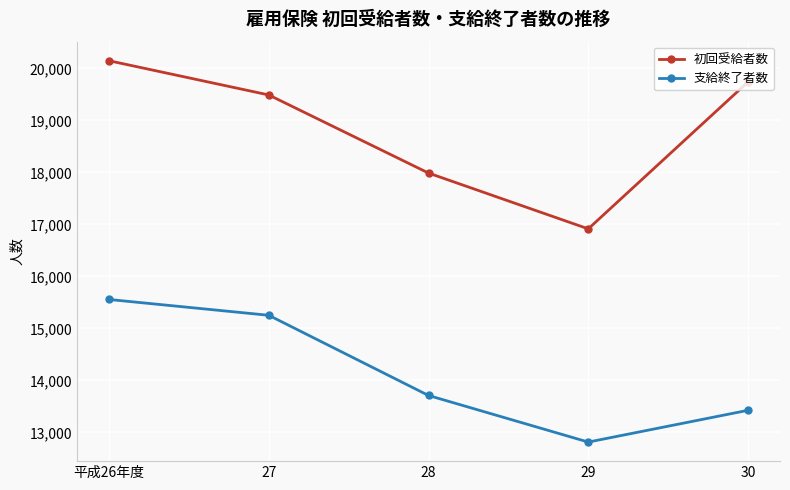

True or false: 初回受給者数 and 支給終了者数 cross at least once.

False